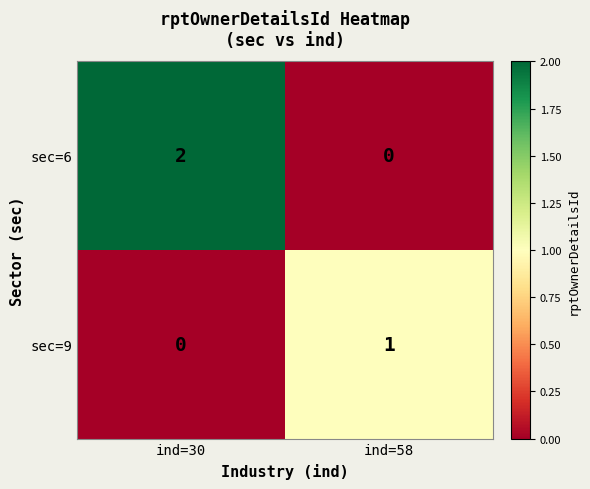

Reading left to right, transcribe all the data shown in this chart.

sec=6: 2	0
sec=9: 0	1